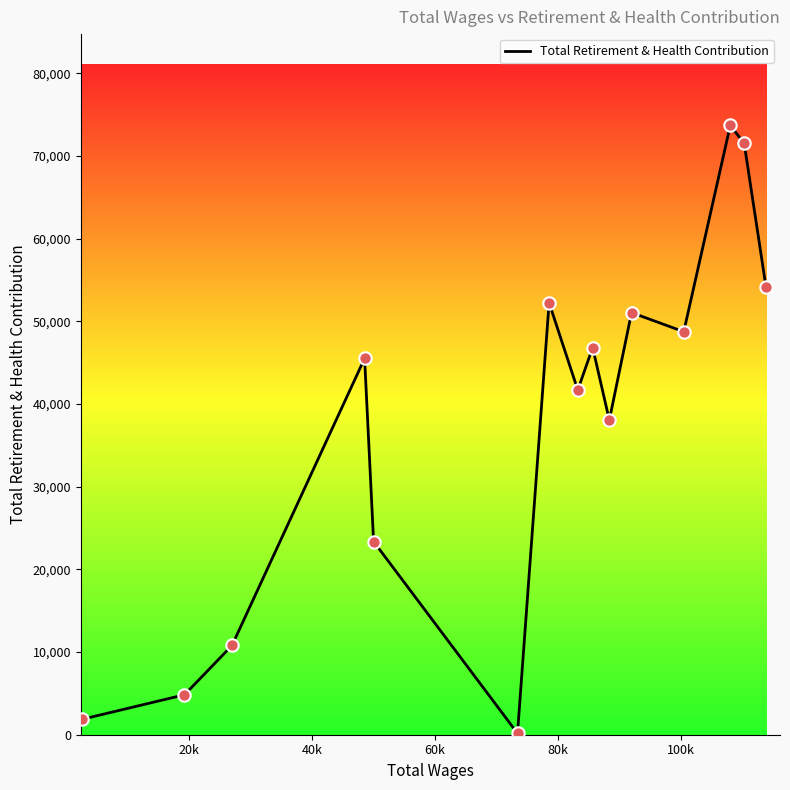

What is the difference between the maximum and minimum values?

73540